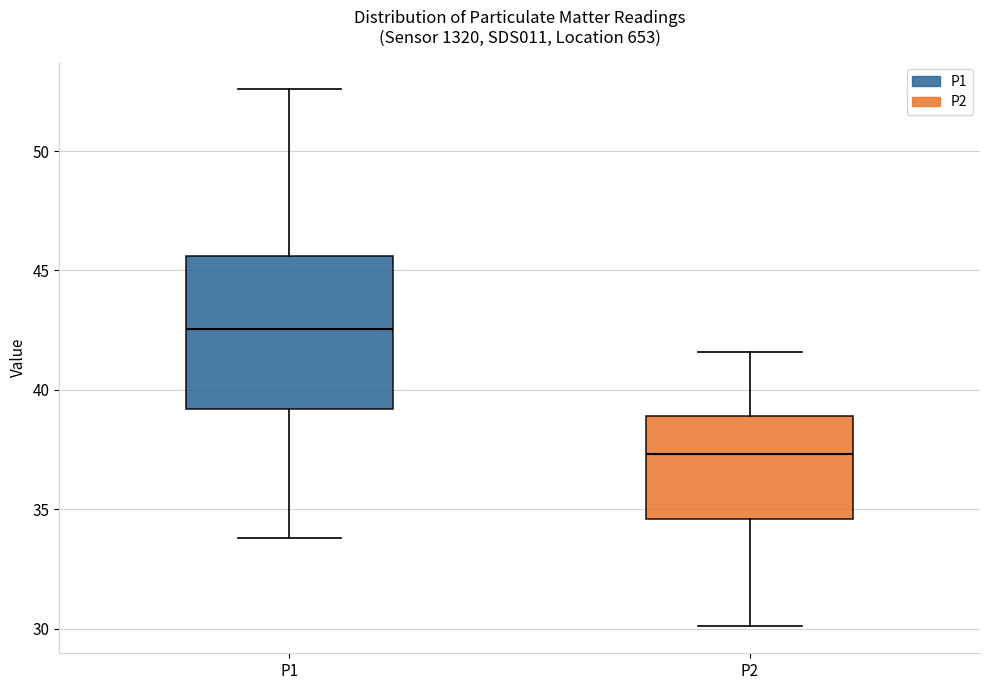

Reading left to right, transcribe this box plot: for each box, give where its median line is, the range the box spans, and where its two whiskers end, as read against the y-axis. The values are not printed on the chart, so give them approximately, as read against the axis.

P1: median 42.5, box 39.0 to 45.5, whiskers 34.0 to 52.5
P2: median 37.5, box 34.5 to 39.0, whiskers 30.0 to 41.5